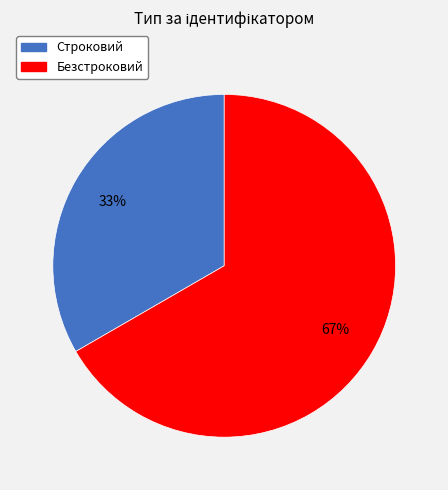

Combined, do Строковий and Безстроковий account for over 50%?

Yes